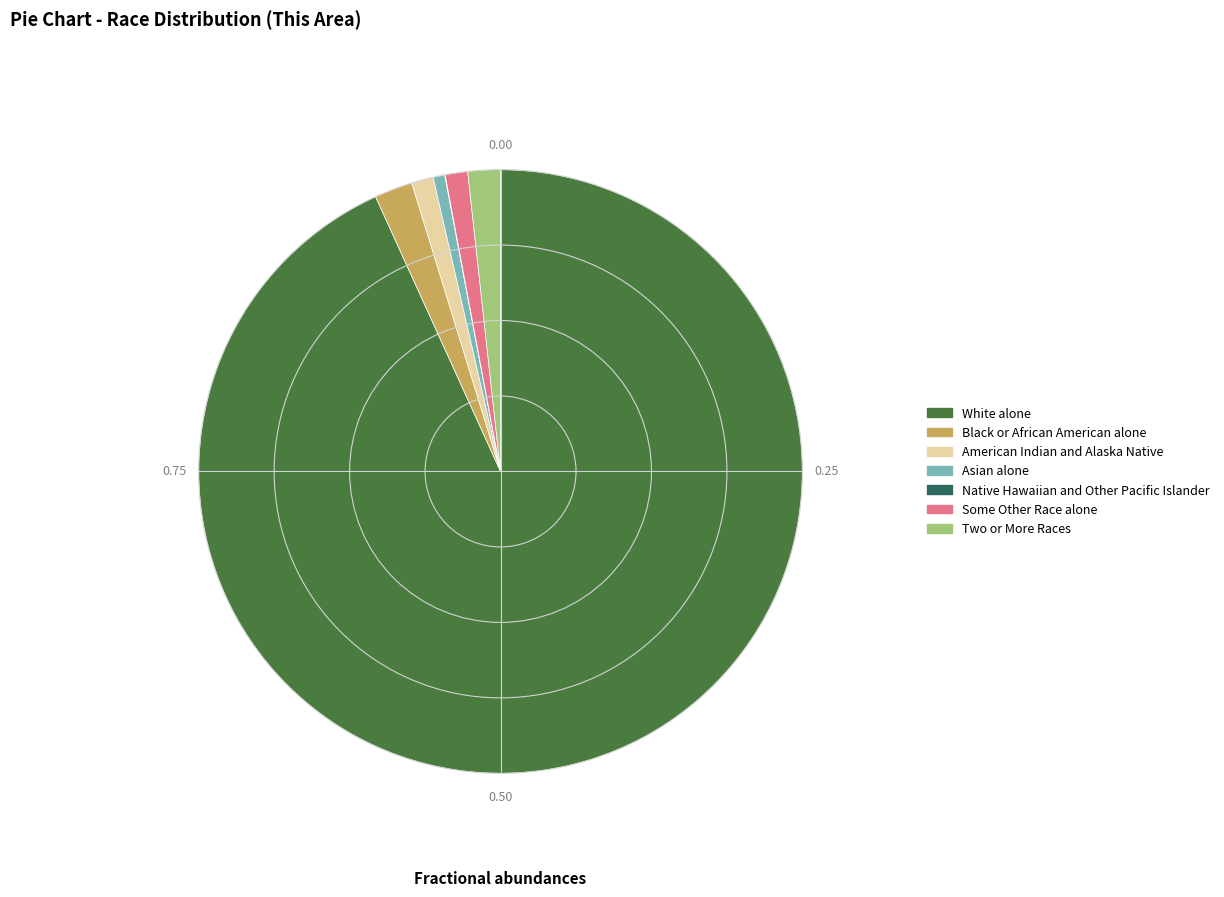

Does White alone account for over 50% of the chart?

Yes